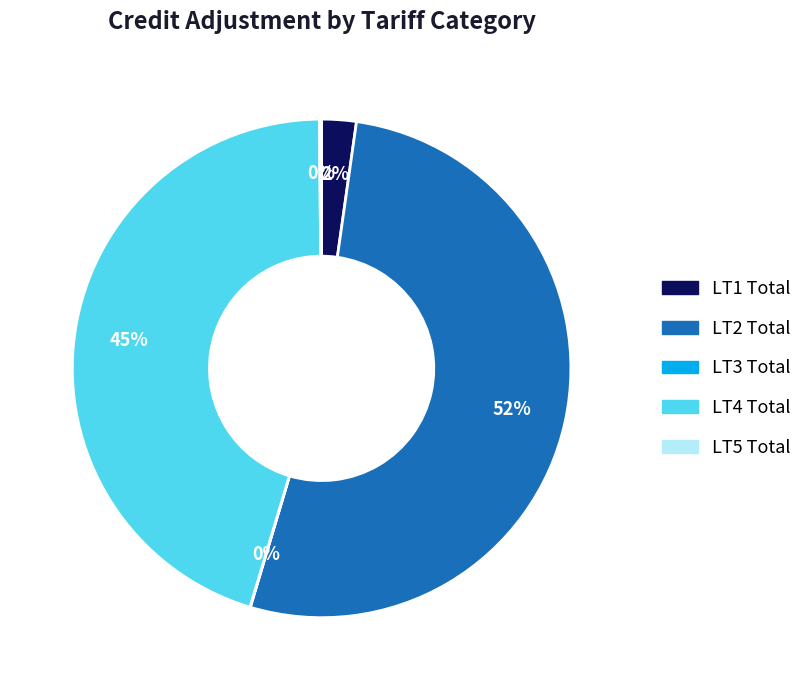

Which slice is the largest?

LT2 Total